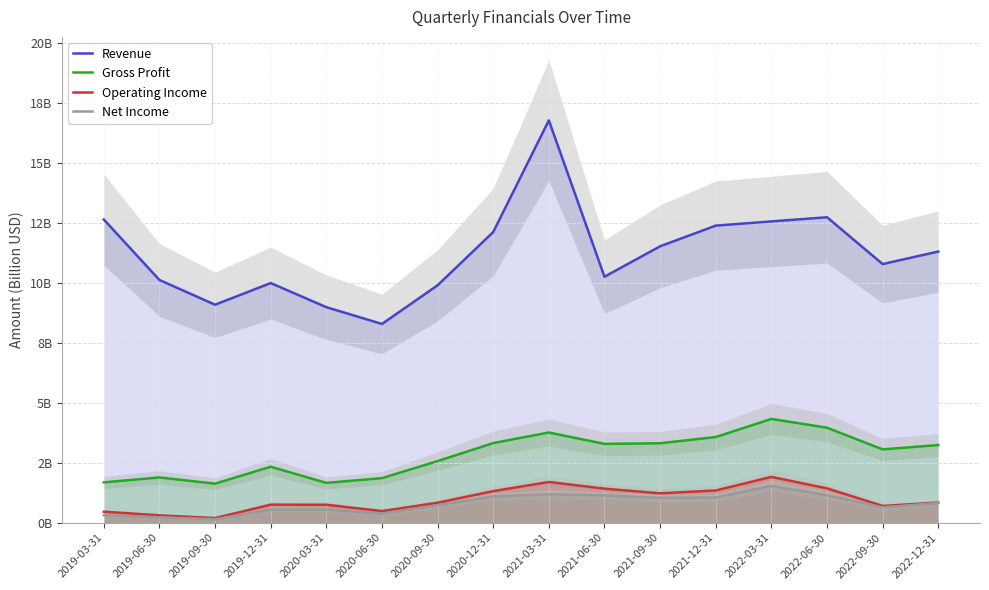

Is it true that Gross Profit equals 1.9 at 2019-06-30?

True